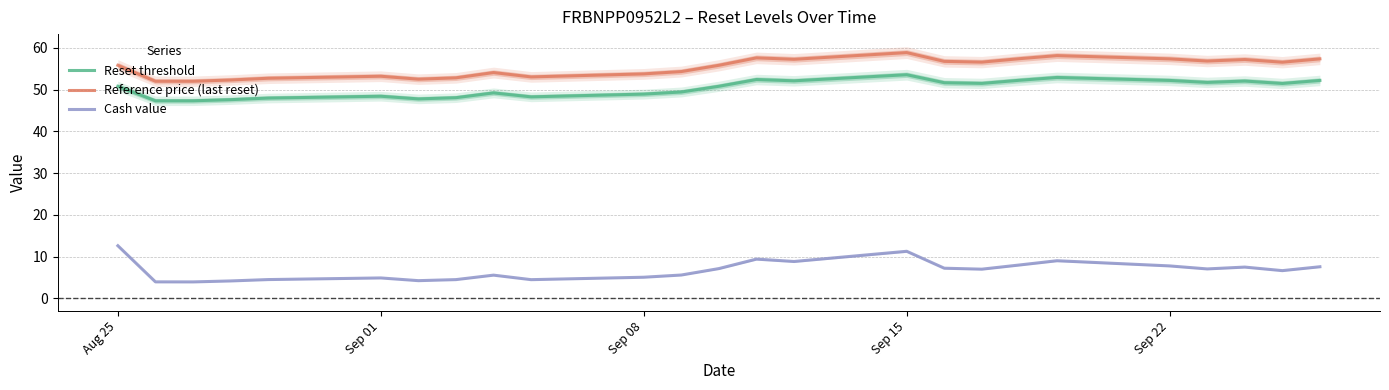

Is this an area chart (filled region under the line)?

No